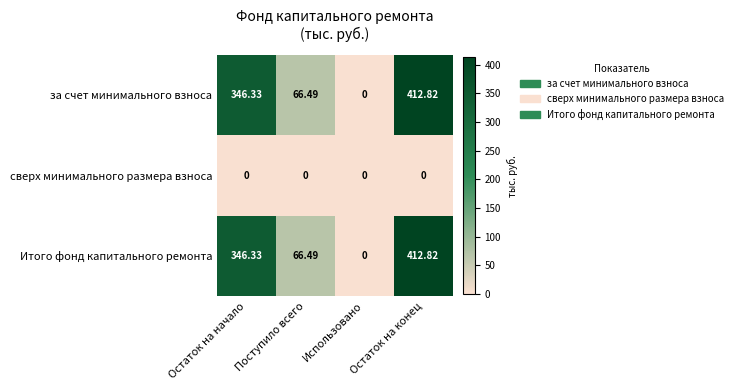

Where does the за счет минимального взноса series first go above 346?

Остаток на начало